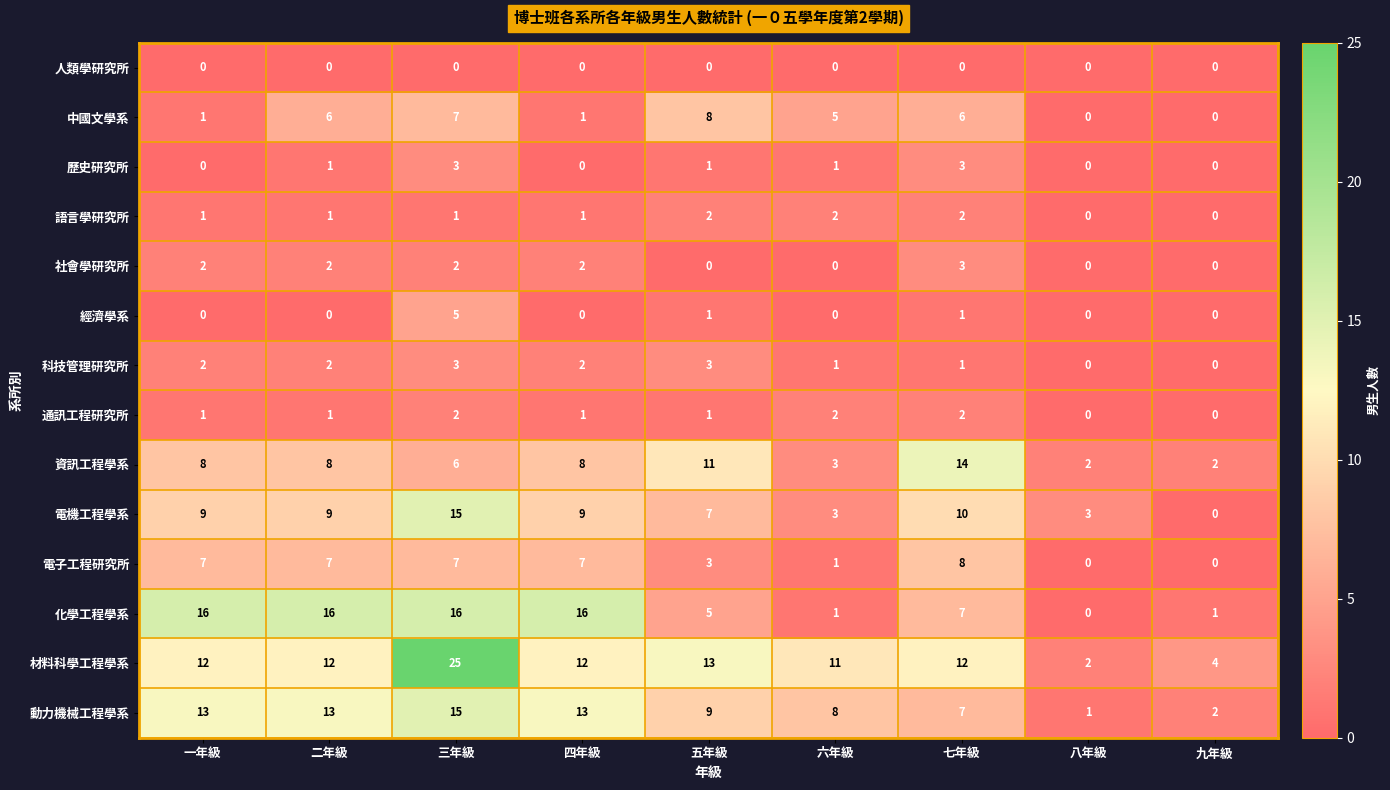

Is it true that 語言學研究所 equals 1 at 九年級?

False